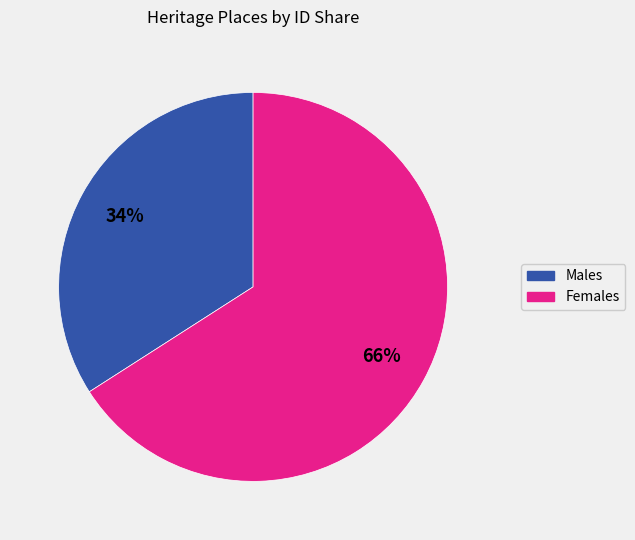

To the nearest percent, what is the difference between the largest and smallest slice percentages?

32%